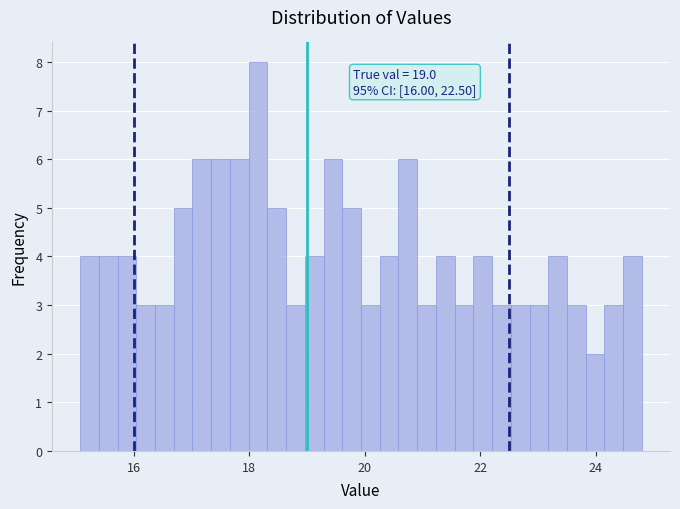

Read against the x-axis, roughly where is the centre of the tallest bar?

18.2